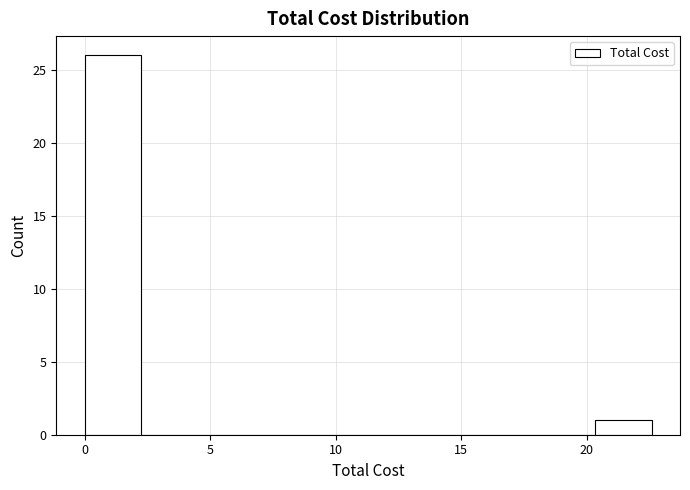

Over which range of the x-axis is the bar tallest?

0.0 to 2.5